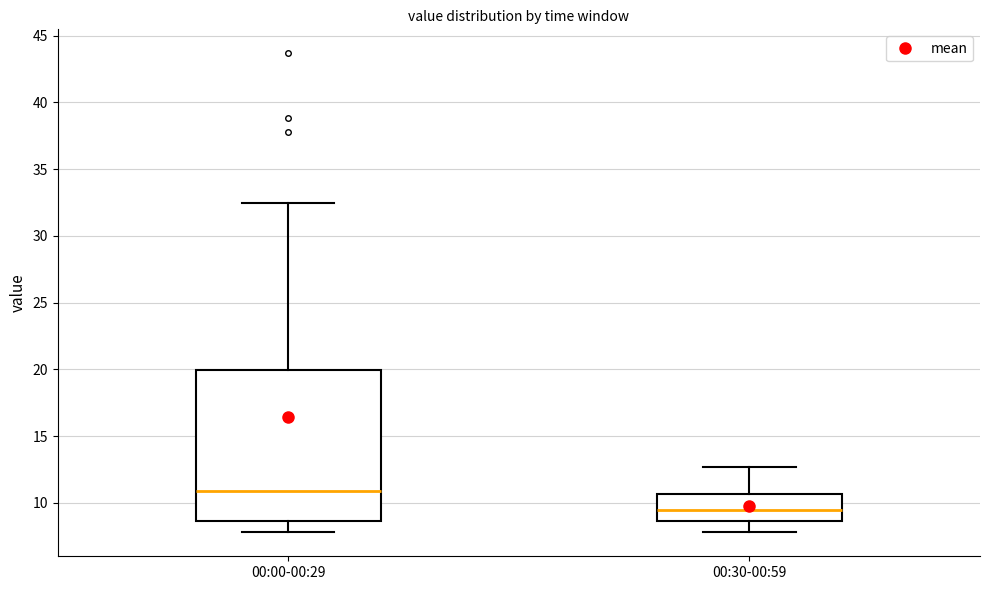

Comparing the boxes themselves (not the whiskers), which one is the tallest?

00:00-00:29